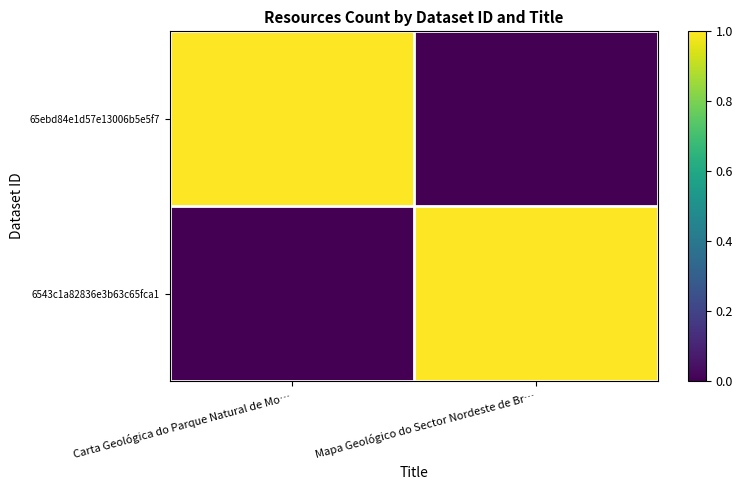

Reading left to right, extract all data points from this chart.

65ebd84e1d57e13006b5e5f7: Carta Geológica do Parque Natural de Mo…=1	Mapa Geológico do Sector Nordeste de Br…=0
6543c1a82836e3b63c65fca1: Carta Geológica do Parque Natural de Mo…=0	Mapa Geológico do Sector Nordeste de Br…=1